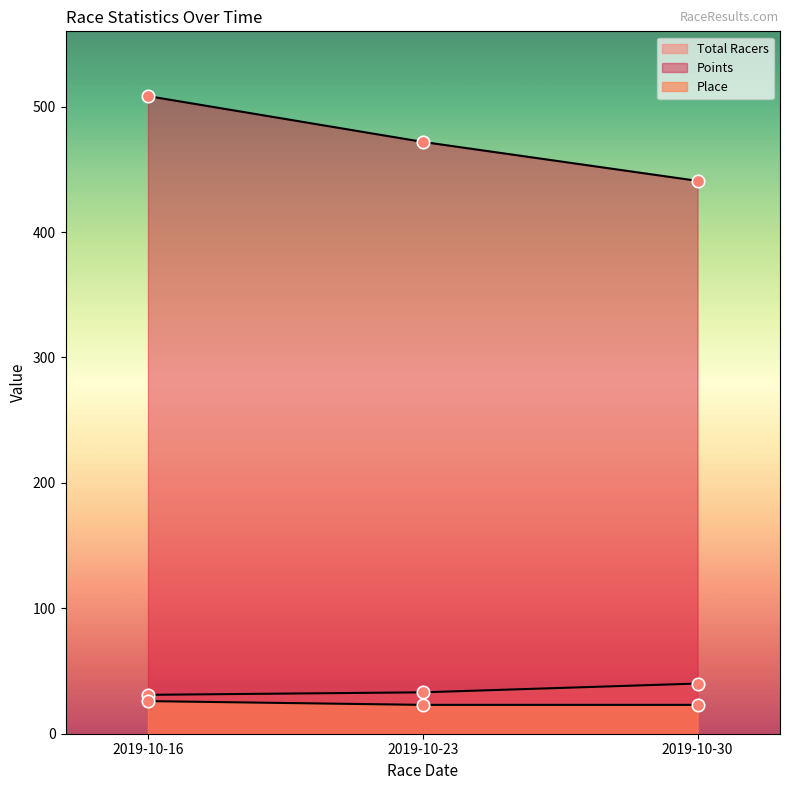

What is the total value across all series at 2019-10-23?

527.9